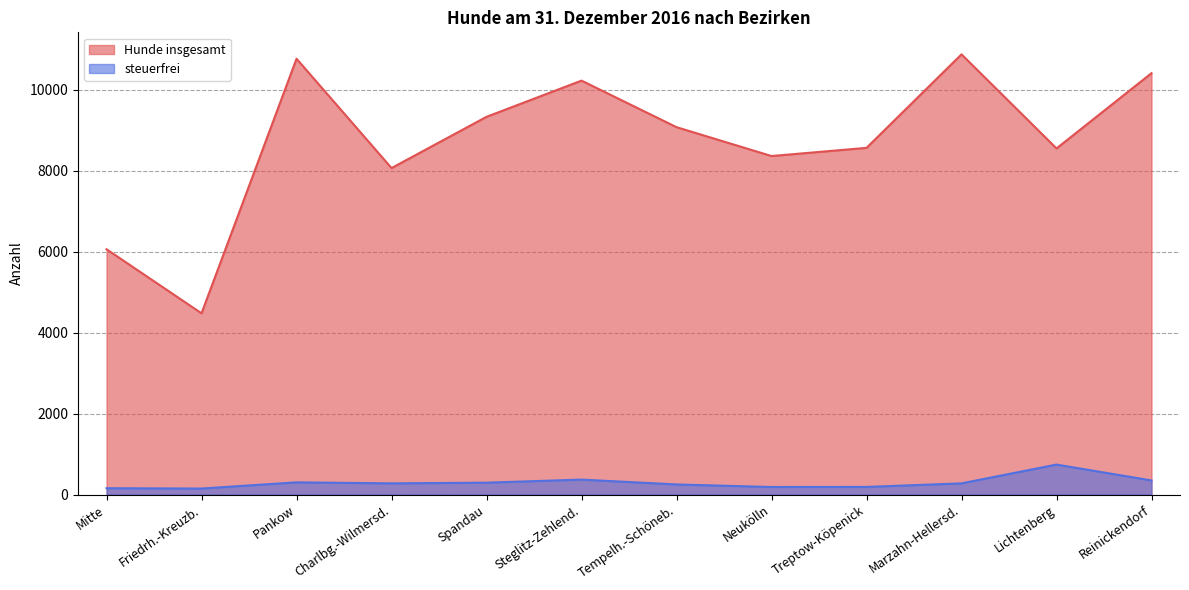

What are all the series names shown in the legend?

Hunde insgesamt, steuerfrei